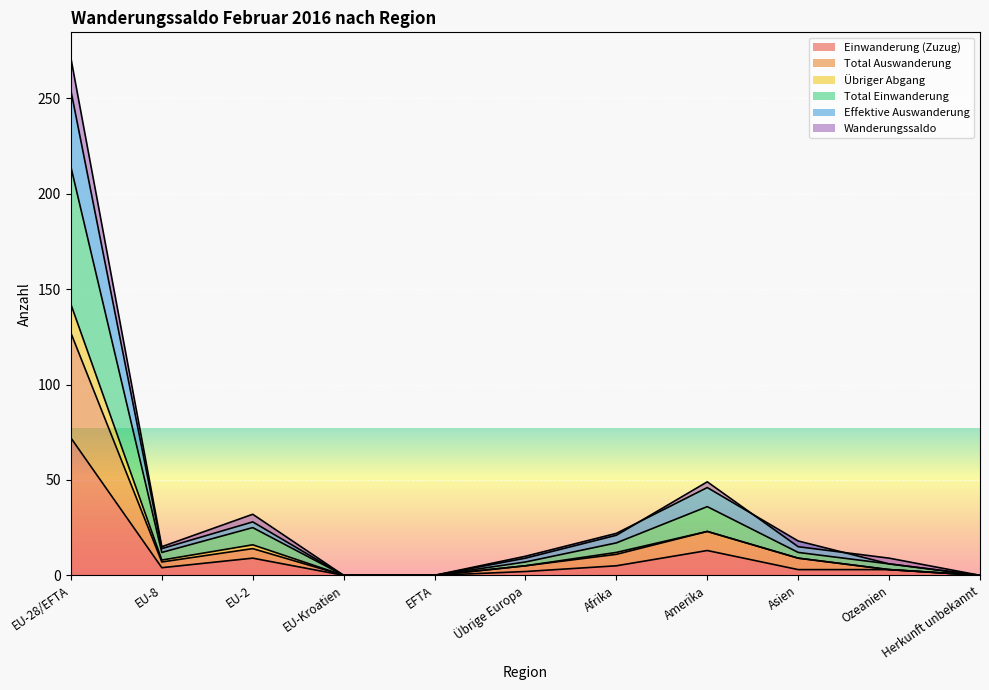

The value of Einwanderung (Zuzug) at EU-28/EFTA is 102. True or false?

False